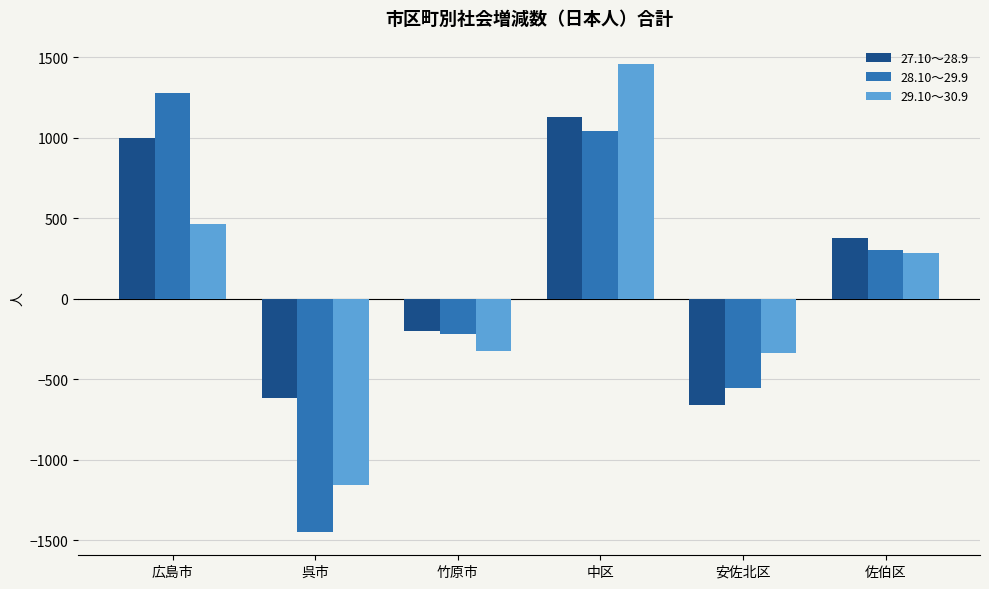

At which category is the sum across all series the highest?

中区